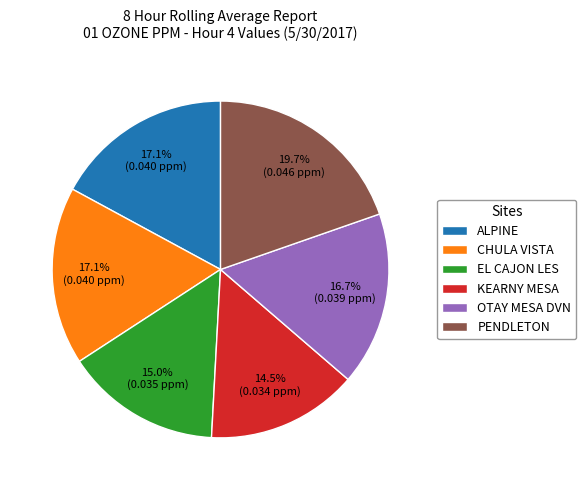

Which slice is the largest?

PENDLETON